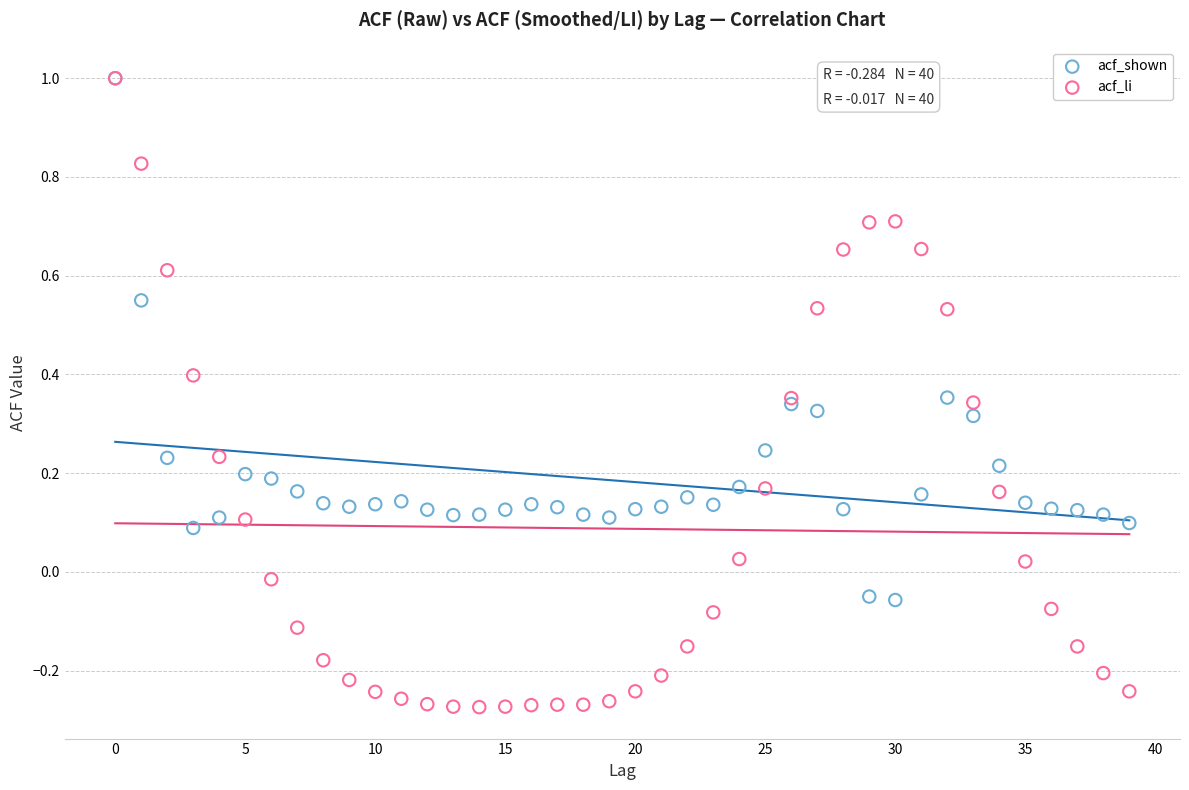

What are all the series names shown in the legend?

acf_shown, acf_li